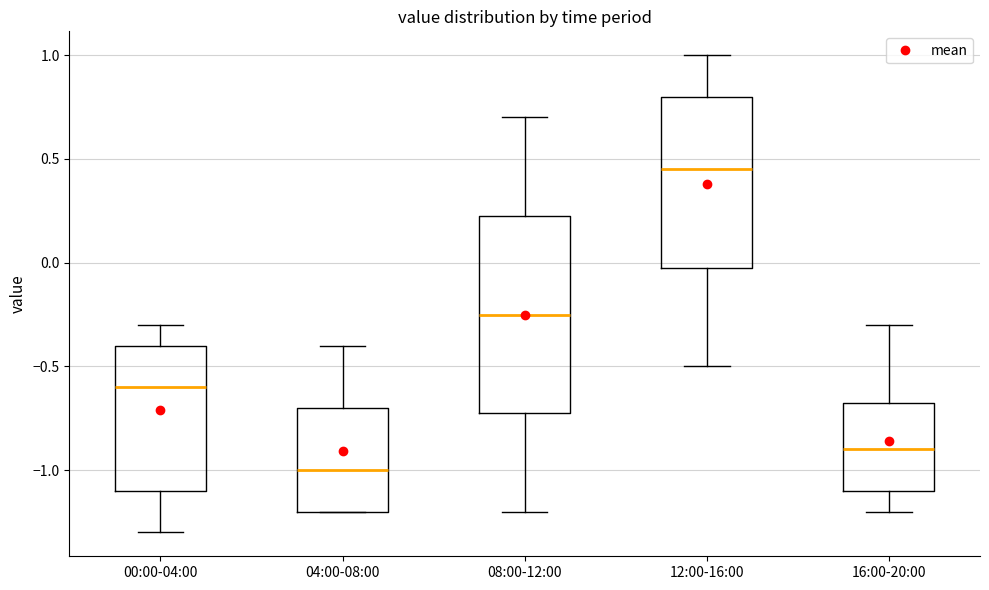

Comparing the boxes themselves (not the whiskers), which one is the tallest?

08:00-12:00